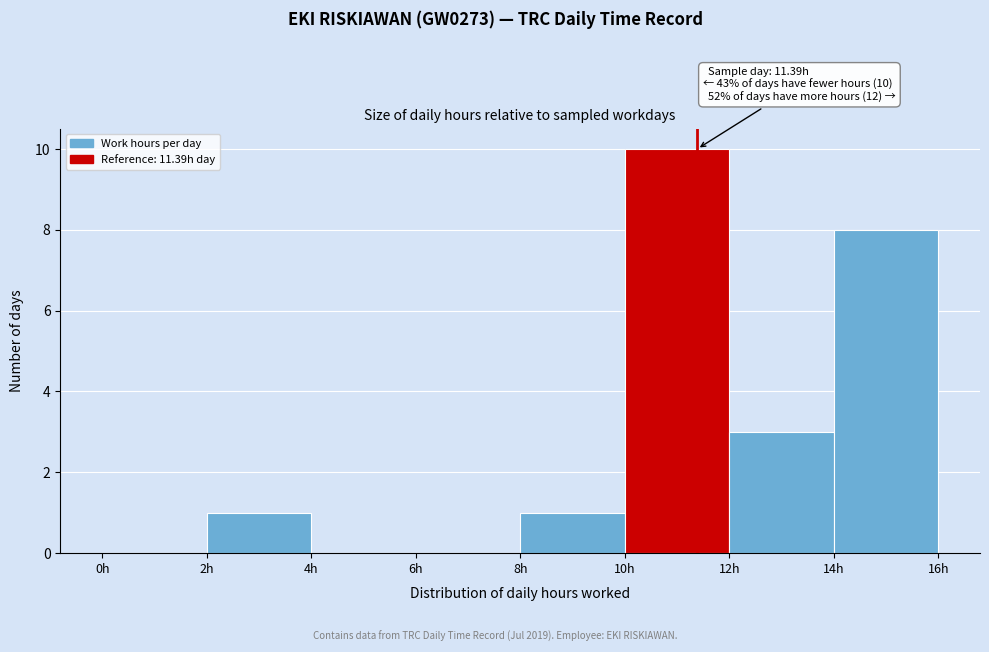

Which range on the x-axis has the tallest bar?

10 to 12